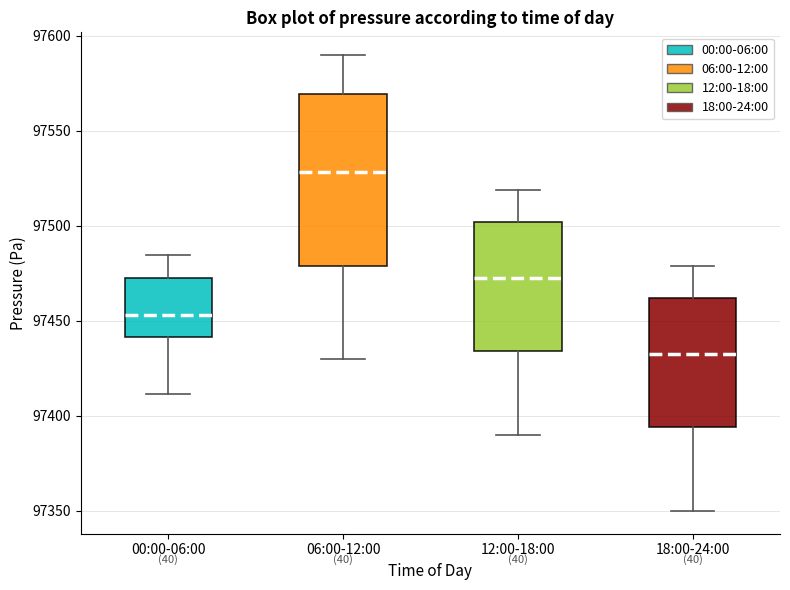

Comparing the boxes themselves (not the whiskers), which one is the tallest?

06:00-12:00